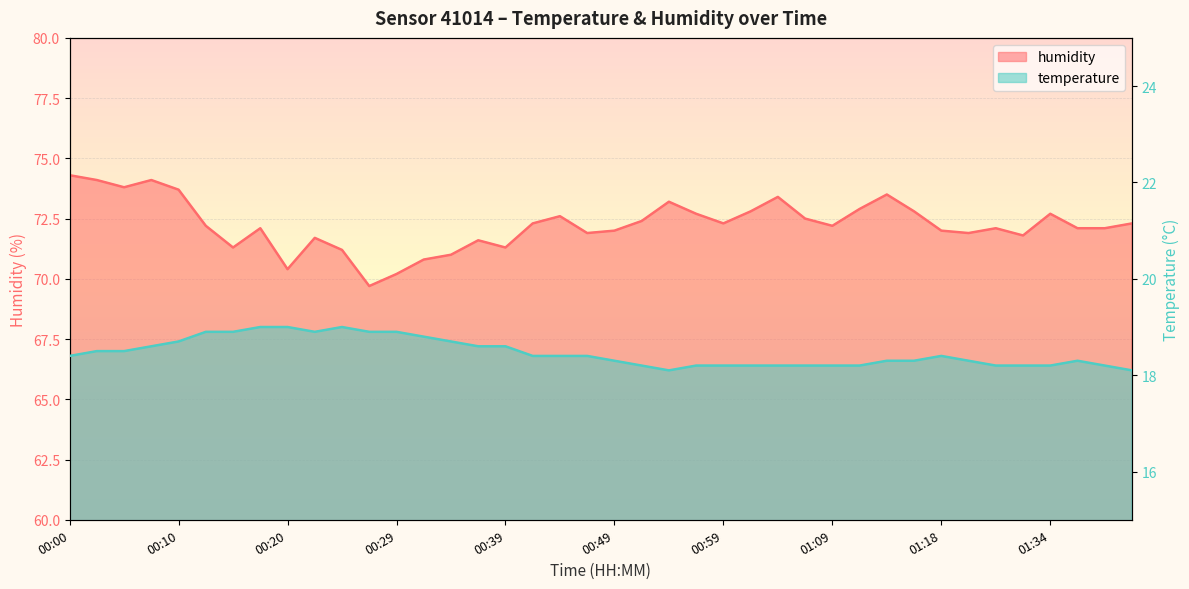

Reading left to right, list all the values displayed in this chart.

temperature: 00:00=18.4	00:03=18.5	00:05=18.5	00:08=18.6	00:10=18.7	00:12=18.9	00:15=18.9	00:17=19.0	00:20=19.0	00:22=18.9	00:25=19.0	00:27=18.9	00:29=18.9	00:32=18.8	00:34=18.7	00:37=18.6	00:39=18.6	00:42=18.4	00:44=18.4	00:47=18.4	00:49=18.3	00:51=18.2	00:54=18.1	00:56=18.2	00:59=18.2	01:01=18.2	01:04=18.2	01:06=18.2	01:09=18.2	01:11=18.2	01:13=18.3	01:16=18.3	01:18=18.4	01:26=18.3	01:29=18.2	01:31=18.2	01:34=18.2	01:36=18.3	01:39=18.2	01:41=18.1
humidity: 00:00=74.3	00:03=74.1	00:05=73.8	00:08=74.1	00:10=73.7	00:12=72.2	00:15=71.3	00:17=72.1	00:20=70.4	00:22=71.7	00:25=71.2	00:27=69.7	00:29=70.2	00:32=70.8	00:34=71.0	00:37=71.6	00:39=71.3	00:42=72.3	00:44=72.6	00:47=71.9	00:49=72.0	00:51=72.4	00:54=73.2	00:56=72.7	00:59=72.3	01:01=72.8	01:04=73.4	01:06=72.5	01:09=72.2	01:11=72.9	01:13=73.5	01:16=72.8	01:18=72.0	01:26=71.9	01:29=72.1	01:31=71.8	01:34=72.7	01:36=72.1	01:39=72.1	01:41=72.3